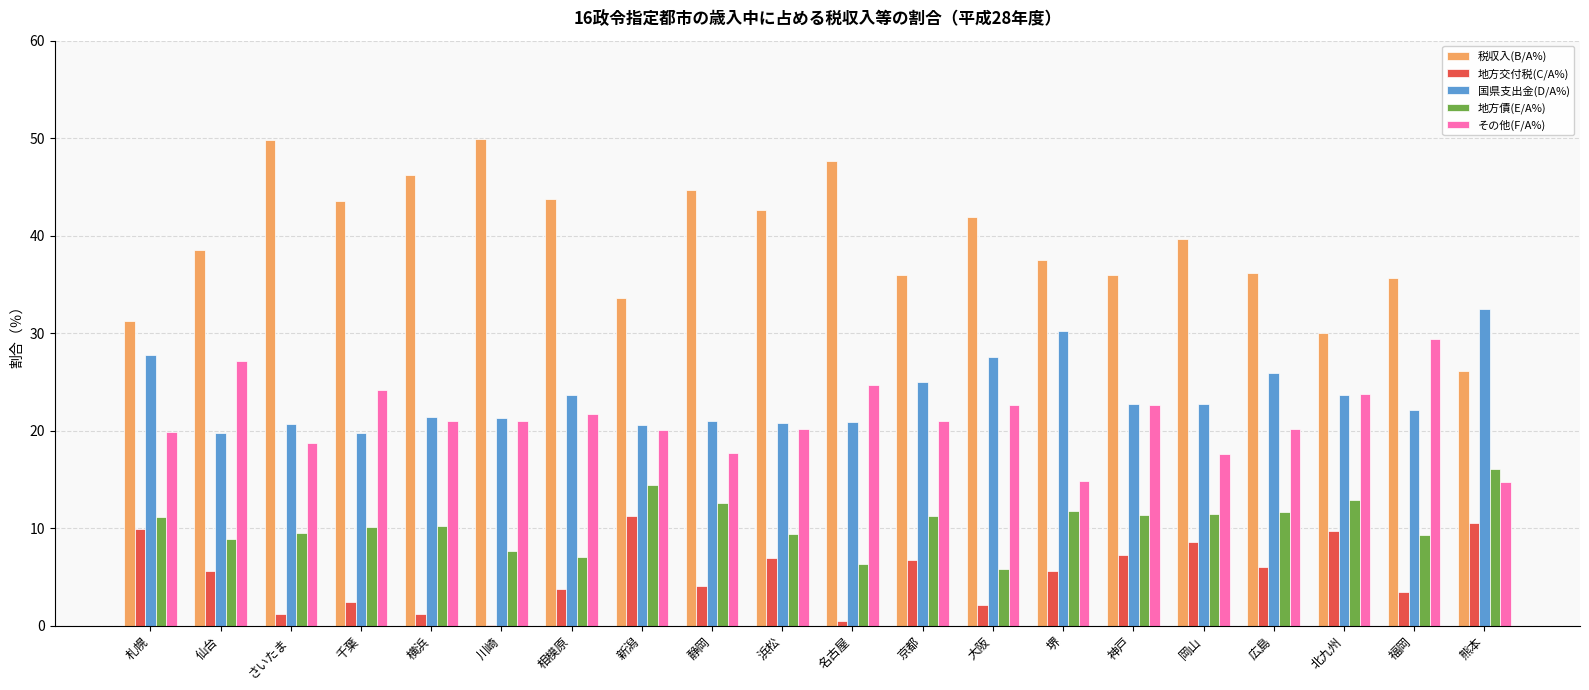

Is the value of 税収入(B/A%) at 神戸 greater than the value of 国県支出金(D/A%) at 神戸?

Yes